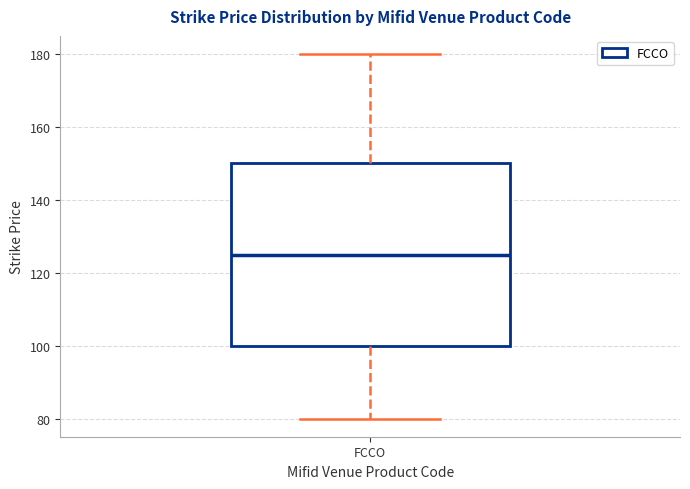

Read this box plot against the y-axis: the position of the median line, the range covered by the box, and the ends of both whiskers. The values are not printed on the chart, so give them approximately, as read against the axis.

median 126, box 100 to 150, whiskers 80 to 180